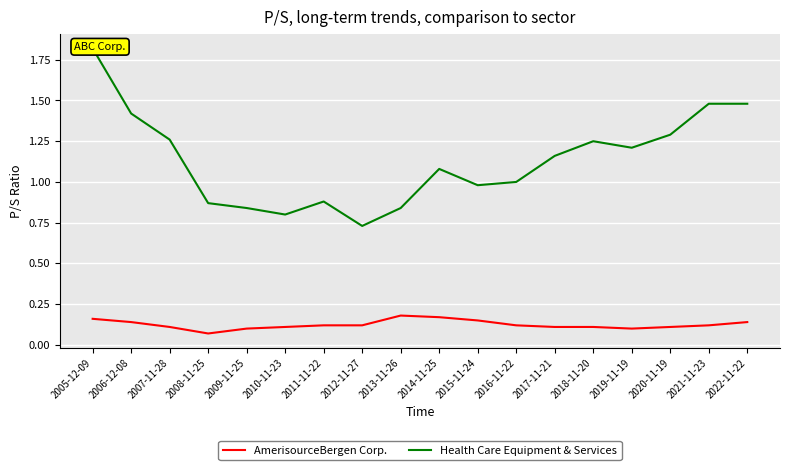

Reading left to right, what are all the values shown in this chart?

AmerisourceBergen Corp.: 0.2	0.1	0.1	0.1	0.1	0.1	0.1	0.1	0.2	0.2	0.1	0.1	0.1	0.1	0.1	0.1	0.1	0.1
Health Care Equipment & Services: 1.8	1.4	1.3	0.9	0.8	0.8	0.9	0.7	0.8	1.1	1.0	1.0	1.2	1.2	1.2	1.3	1.5	1.5